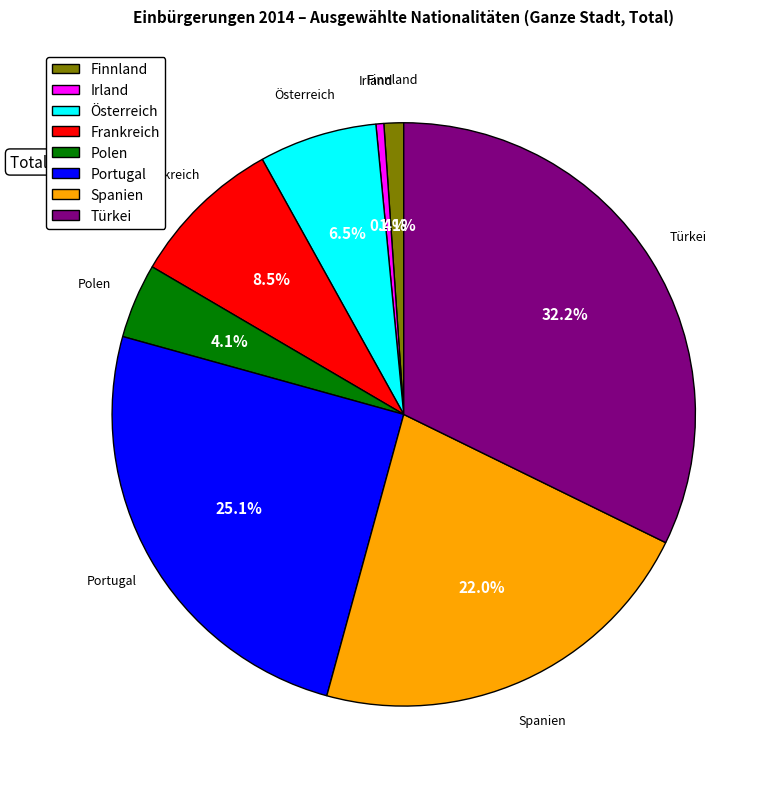

Which slice is the smallest?

Irland